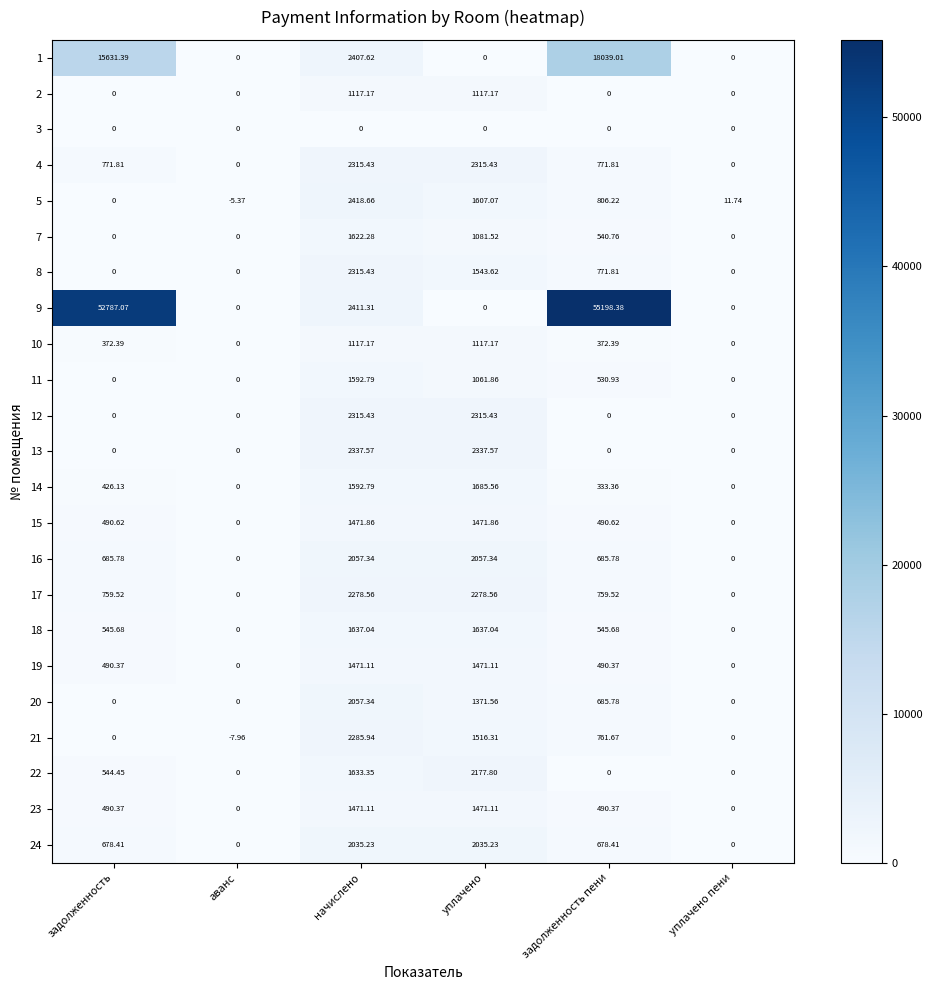

Which series has the largest total across all categories?

9